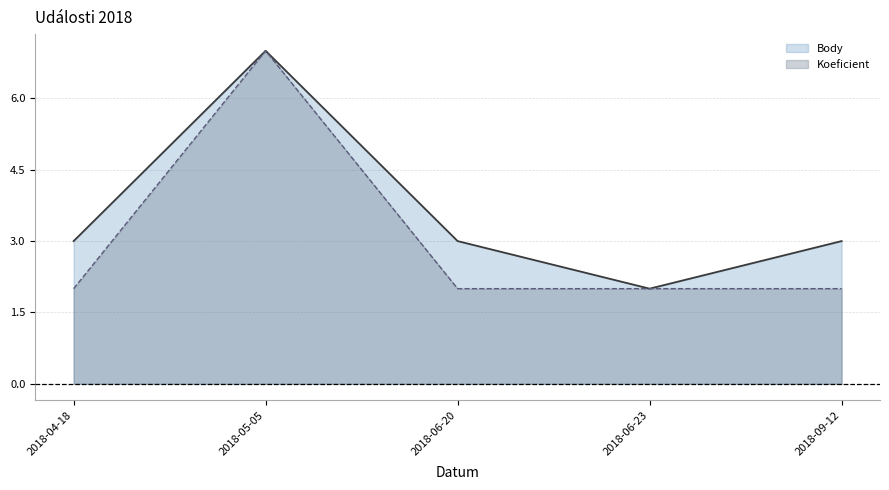

Is it true that Koeficient equals 10 at 2018-05-05?

False